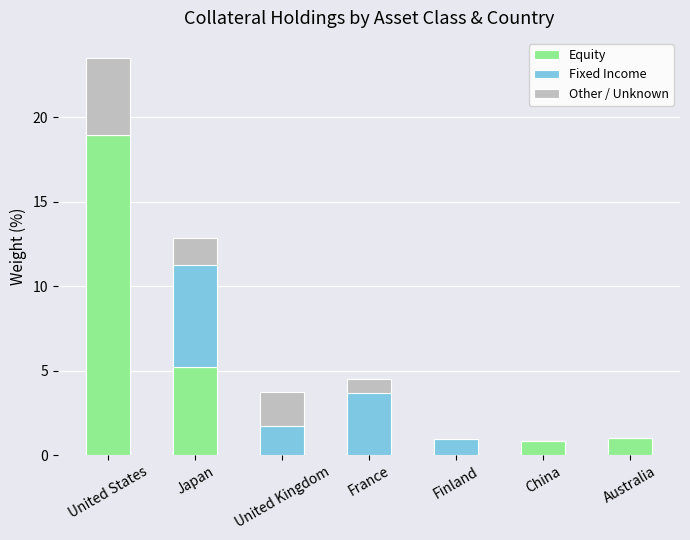

At which label does Equity reach its peak?

United States